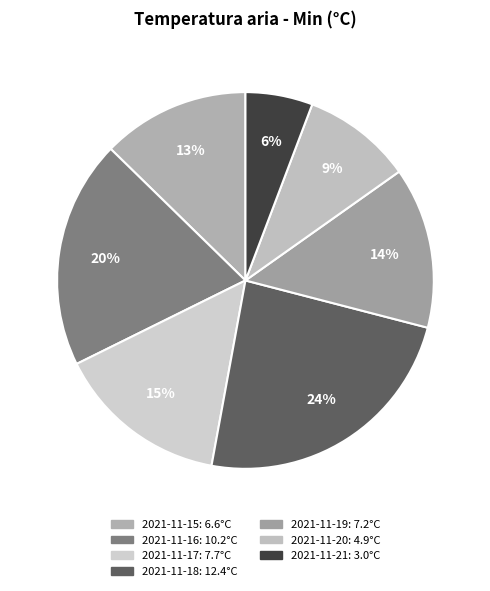

To the nearest percent, what is the average slice percentage?

14%